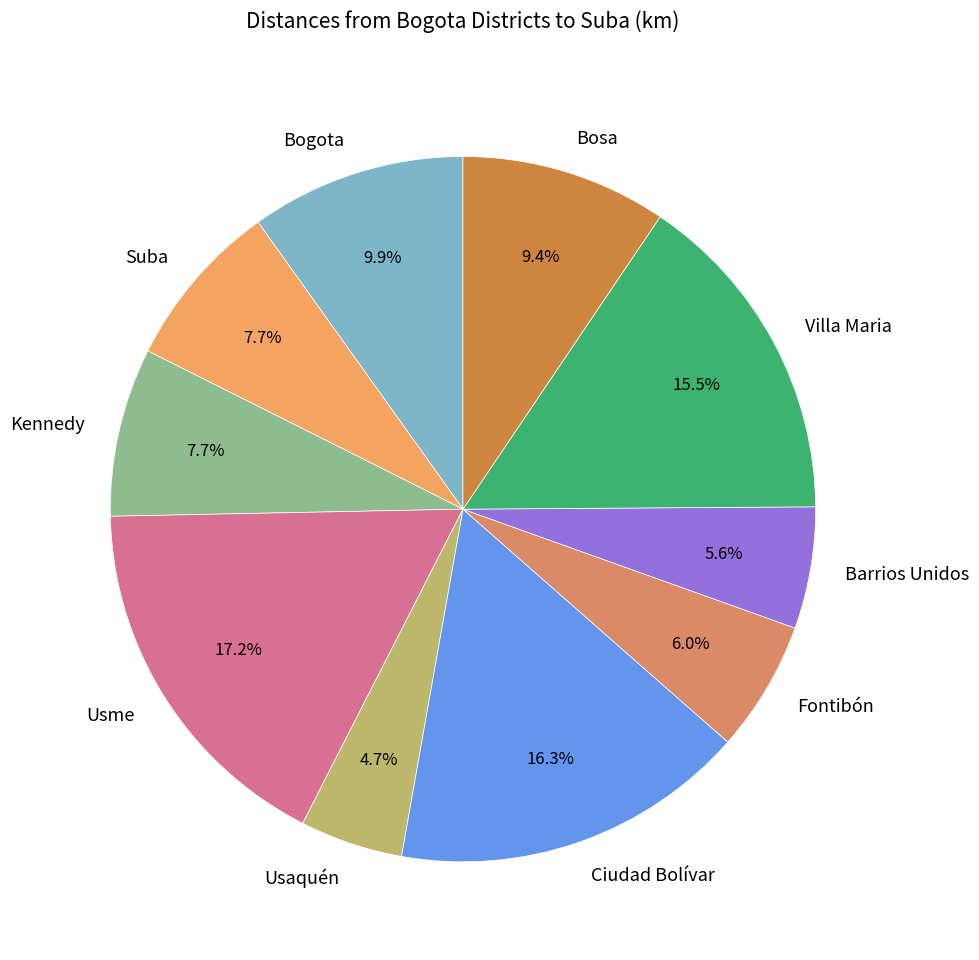

To the nearest percent, what portion does Ciudad Bolívar represent?

16%